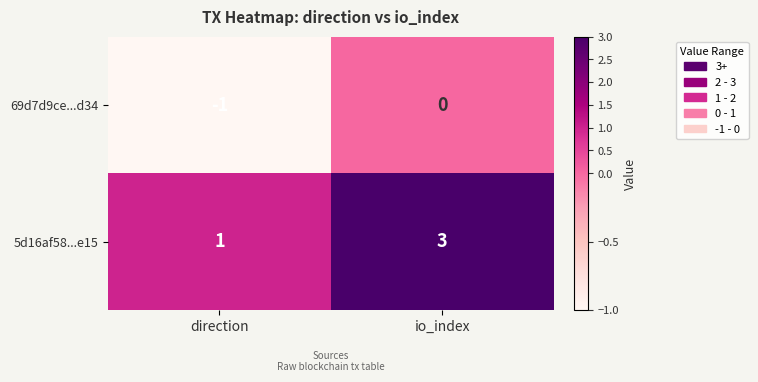

At which label is 5d16af58...e15 closest to 2?

direction